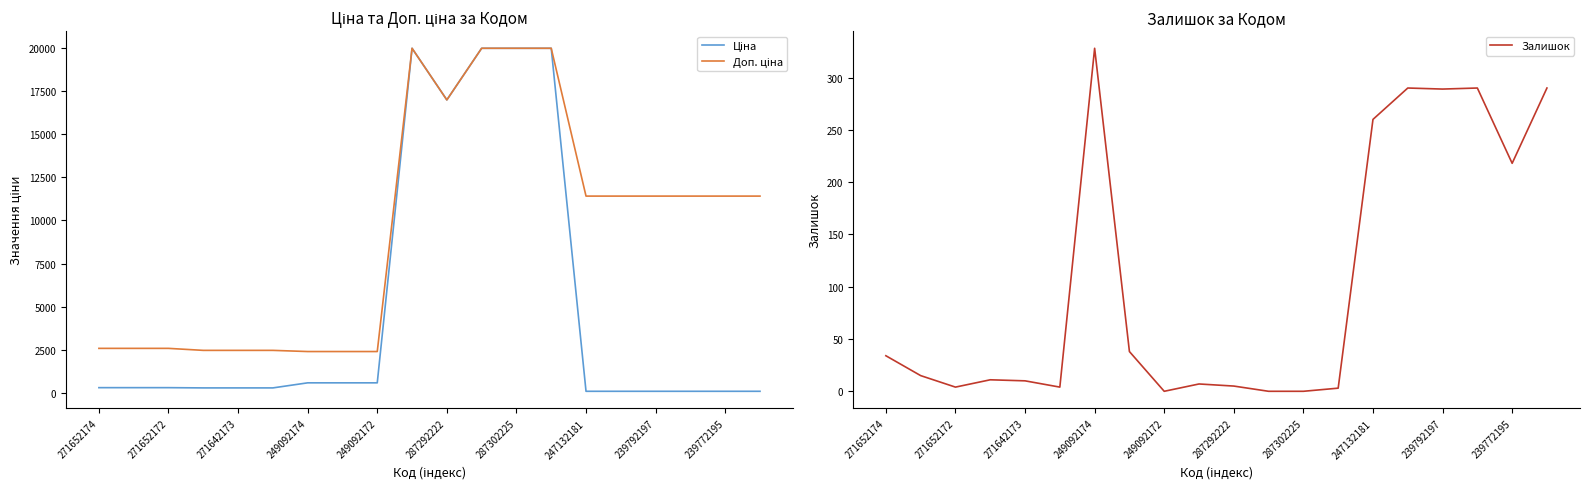

What are all the series names shown in the legend?

Ціна, Доп. ціна, Залишок